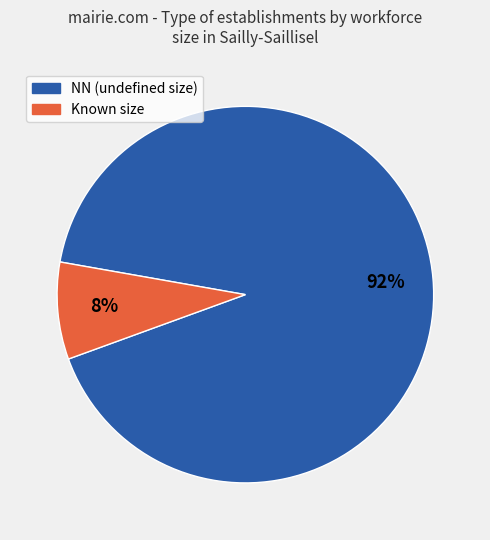

To the nearest percent, what portion does NN (undefined size) represent?

92%